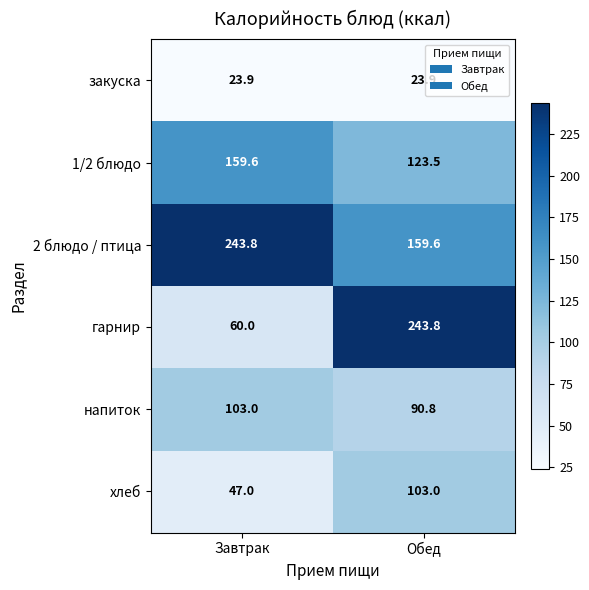

At how many categories does at least one series exceed 239?

2